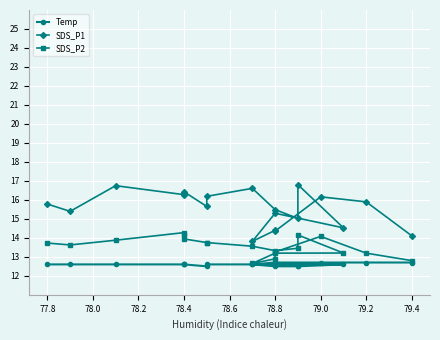

What is the label of the 18th point from the right?

79.0